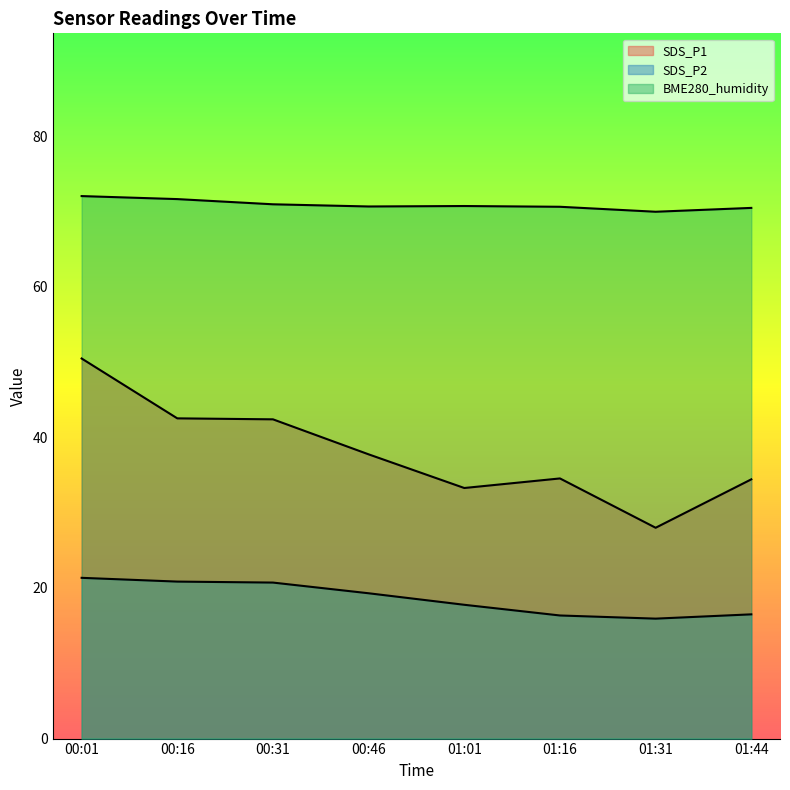

True or false: SDS_P2 and BME280_humidity intersect in this chart.

False